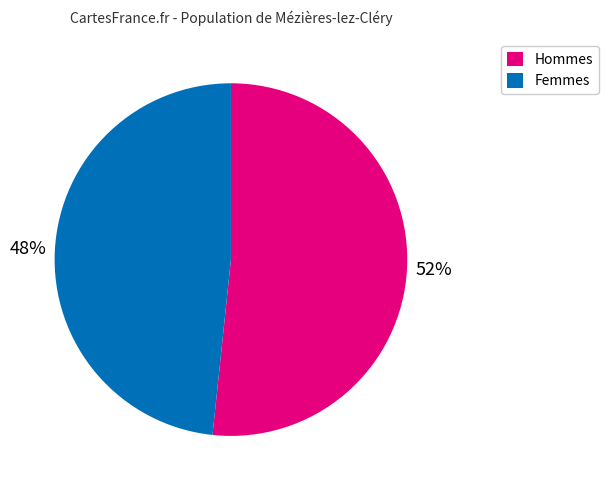

To the nearest percent, what is the average slice percentage?

50%